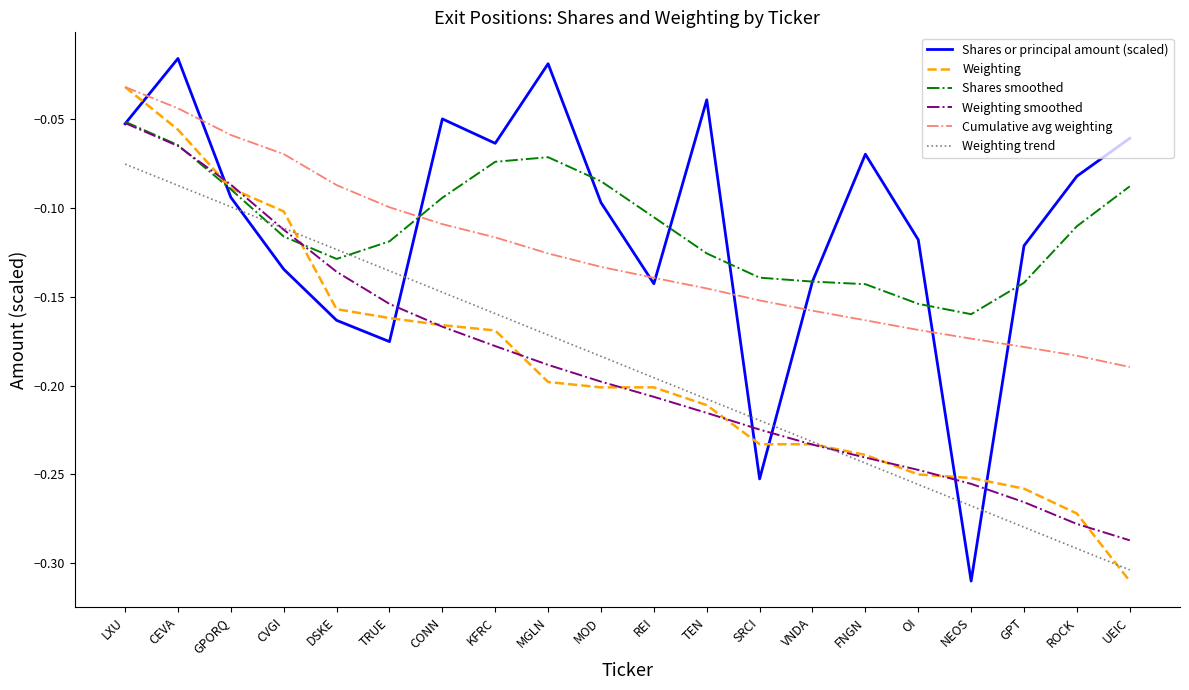

What is the total value across all series at CONN?

-0.7